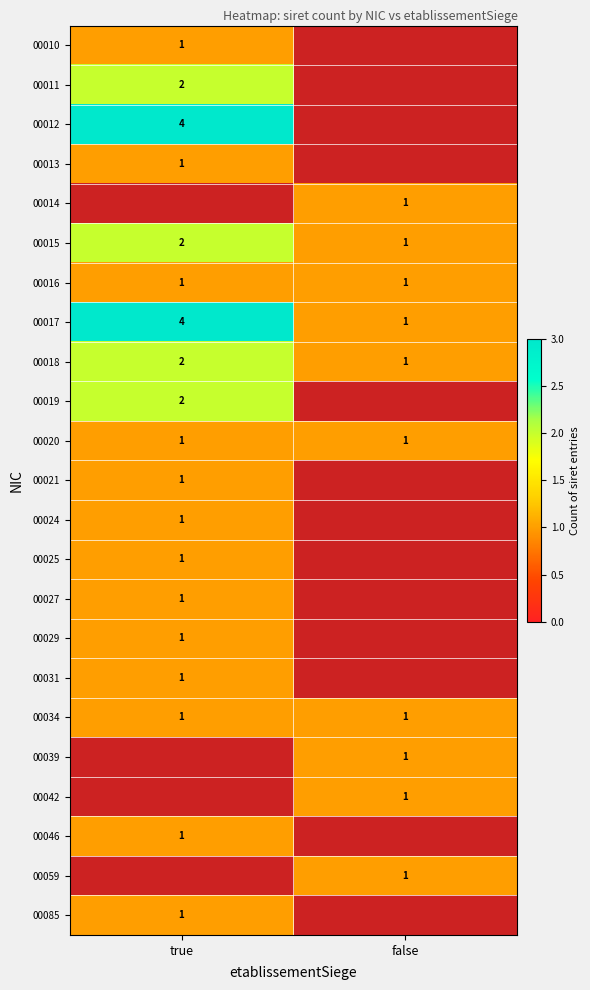

Rank the categories by 00018 value from lowest to highest.

false, true